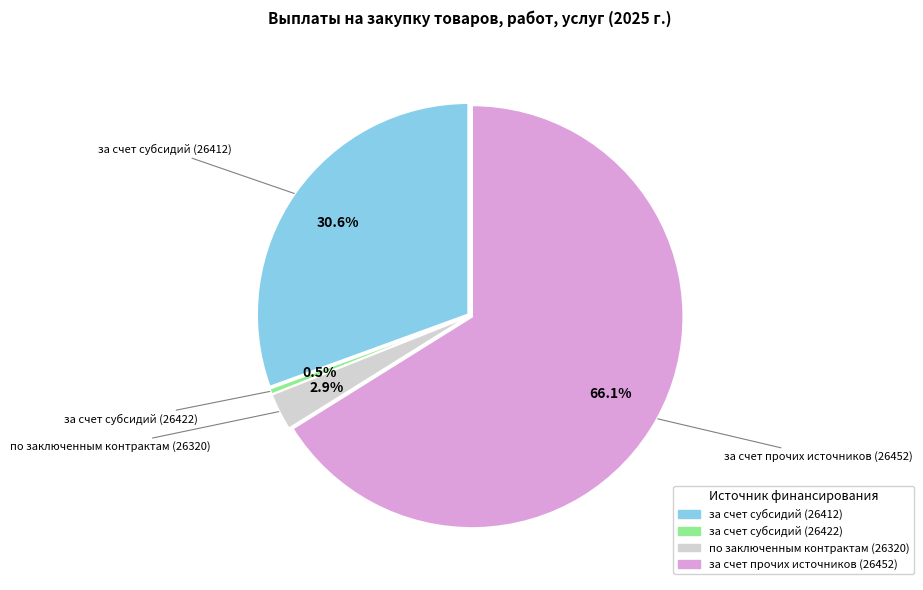

Rank the categories by value from lowest to highest.

за счет субсидий (26422), по заключенным контрактам (26320), за счет субсидий (26412), за счет прочих источников (26452)